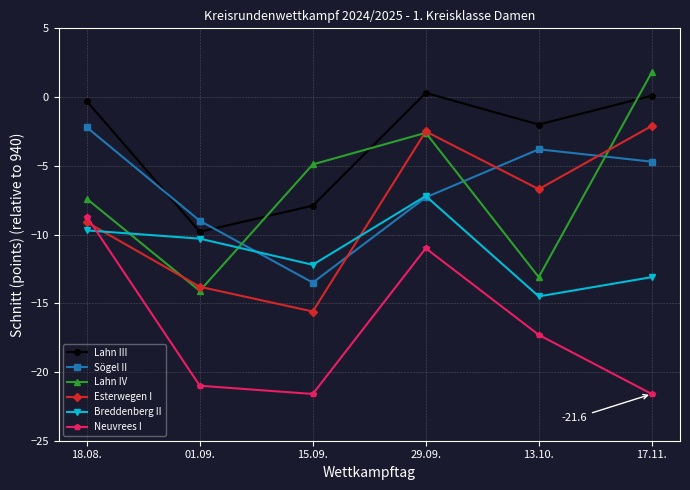

What are all the series names shown in the legend?

Lahn III, Sögel II, Lahn IV, Esterwegen I, Breddenberg II, Neuvrees I